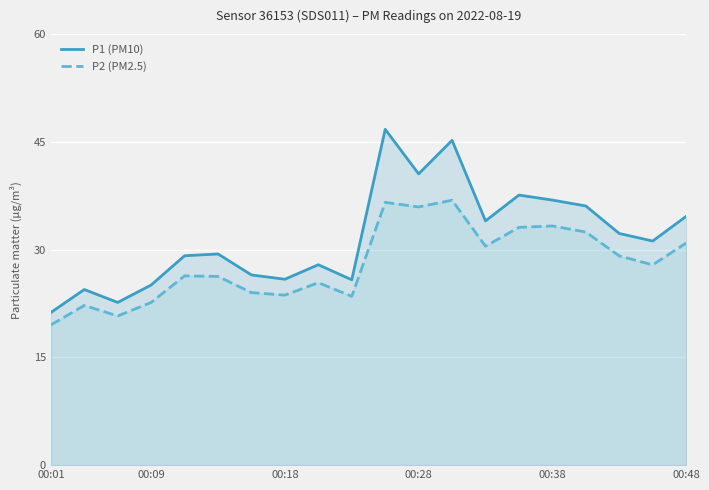

True or false: P2 (PM2.5) and P1 (PM10) cross at least once.

False